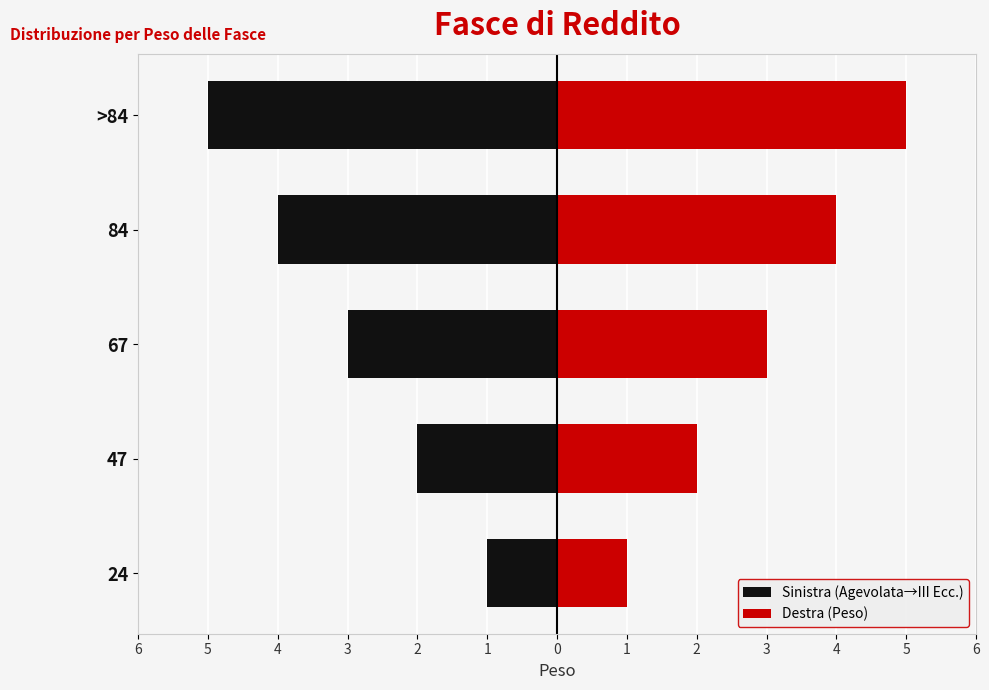

Reading right to left, extract all data points from this chart.

Sinistra (Agevolata→III Ecc.): -5	-4	-3	-2	-1
Destra (Peso): 5	4	3	2	1